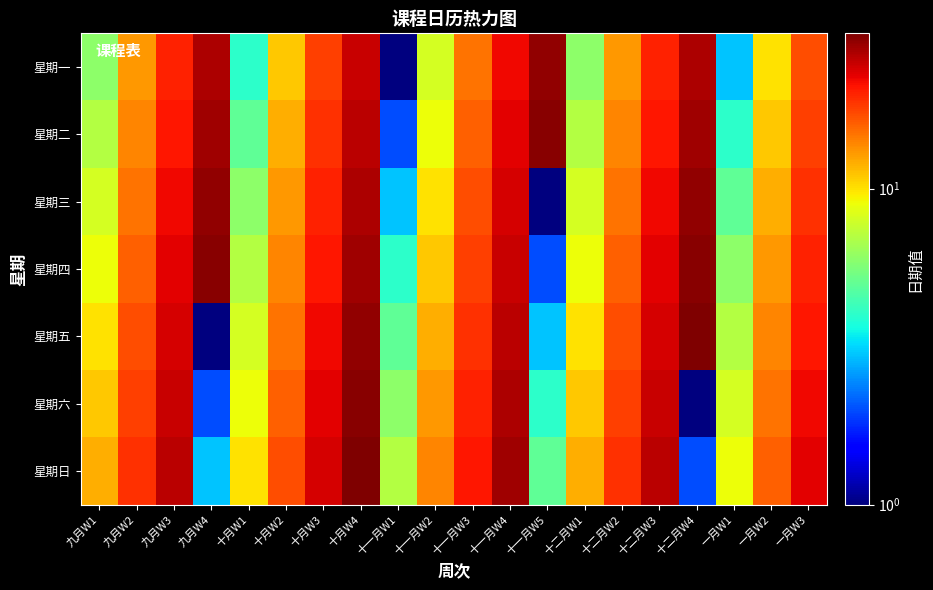

Reading left to right, transcribe all the data shown in this chart.

星期一: 九月W1=6	九月W2=13	九月W3=20	九月W4=27	十月W1=4	十月W2=11	十月W3=18	十月W4=25	十一月W1=1	十一月W2=8	十一月W3=15	十一月W4=22	十一月W5=29	十二月W1=6	十二月W2=13	十二月W3=20	十二月W4=27	一月W1=3	一月W2=10	一月W3=17
星期二: 九月W1=7	九月W2=14	九月W3=21	九月W4=28	十月W1=5	十月W2=12	十月W3=19	十月W4=26	十一月W1=2	十一月W2=9	十一月W3=16	十一月W4=23	十一月W5=30	十二月W1=7	十二月W2=14	十二月W3=21	十二月W4=28	一月W1=4	一月W2=11	一月W3=18
星期三: 九月W1=8	九月W2=15	九月W3=22	九月W4=29	十月W1=6	十月W2=13	十月W3=20	十月W4=27	十一月W1=3	十一月W2=10	十一月W3=17	十一月W4=24	十一月W5=1	十二月W1=8	十二月W2=15	十二月W3=22	十二月W4=29	一月W1=5	一月W2=12	一月W3=19
星期四: 九月W1=9	九月W2=16	九月W3=23	九月W4=30	十月W1=7	十月W2=14	十月W3=21	十月W4=28	十一月W1=4	十一月W2=11	十一月W3=18	十一月W4=25	十一月W5=2	十二月W1=9	十二月W2=16	十二月W3=23	十二月W4=30	一月W1=6	一月W2=13	一月W3=20
星期五: 九月W1=10	九月W2=17	九月W3=24	九月W4=1	十月W1=8	十月W2=15	十月W3=22	十月W4=29	十一月W1=5	十一月W2=12	十一月W3=19	十一月W4=26	十一月W5=3	十二月W1=10	十二月W2=17	十二月W3=24	十二月W4=31	一月W1=7	一月W2=14	一月W3=21
星期六: 九月W1=11	九月W2=18	九月W3=25	九月W4=2	十月W1=9	十月W2=16	十月W3=23	十月W4=30	十一月W1=6	十一月W2=13	十一月W3=20	十一月W4=27	十一月W5=4	十二月W1=11	十二月W2=18	十二月W3=25	十二月W4=1	一月W1=8	一月W2=15	一月W3=22
星期日: 九月W1=12	九月W2=19	九月W3=26	九月W4=3	十月W1=10	十月W2=17	十月W3=24	十月W4=31	十一月W1=7	十一月W2=14	十一月W3=21	十一月W4=28	十一月W5=5	十二月W1=12	十二月W2=19	十二月W3=26	十二月W4=2	一月W1=9	一月W2=16	一月W3=23